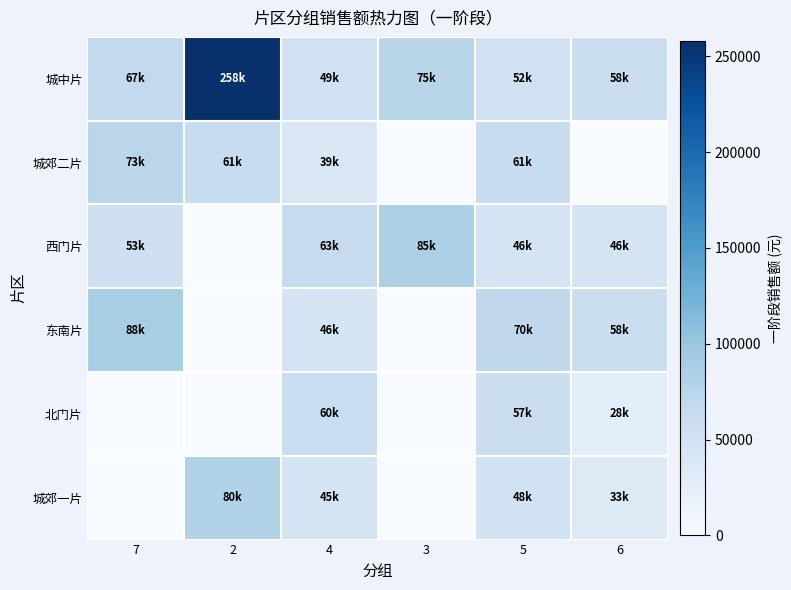

Reading left to right, what are all the values shown in this chart?

城中片: 7=67155.7	2=257947.9	4=49407.5	3=75396.4	5=51530.1	6=57673.4
城郊二片: 7=73356.9	2=61498.3	4=38662.5	3=0.0	5=61498.3	6=0.0
西门片: 7=53350.2	2=0.0	4=62937.2	3=84731.1	5=45900.6	6=45900.6
东南片: 7=88245.1	2=0.0	4=45708.5	3=0.0	5=70386.8	6=57673.4
北门片: 7=0.0	2=0.0	4=59541.2	3=0.0	5=57429.9	6=27852.9
城郊一片: 7=0.0	2=80293.6	4=44844.6	3=0.0	5=48478.4	6=32614.1